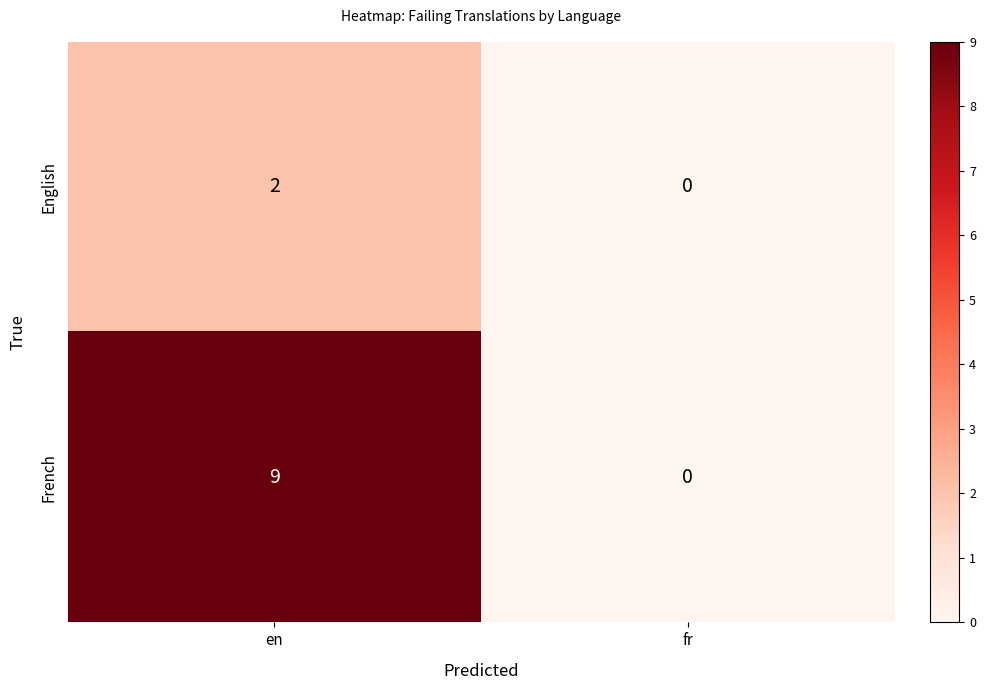

What is the difference between the French values at fr and en?

9